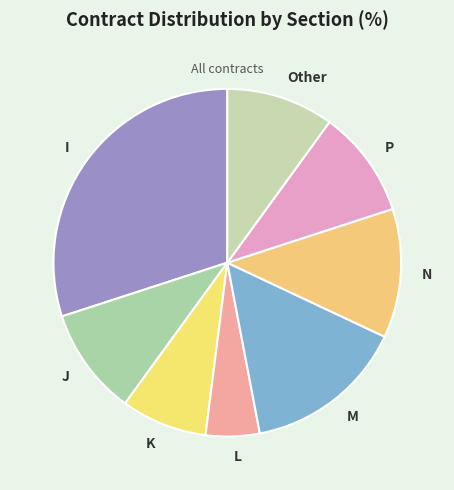

The L slice represents 5% of the pie. True or false?

True